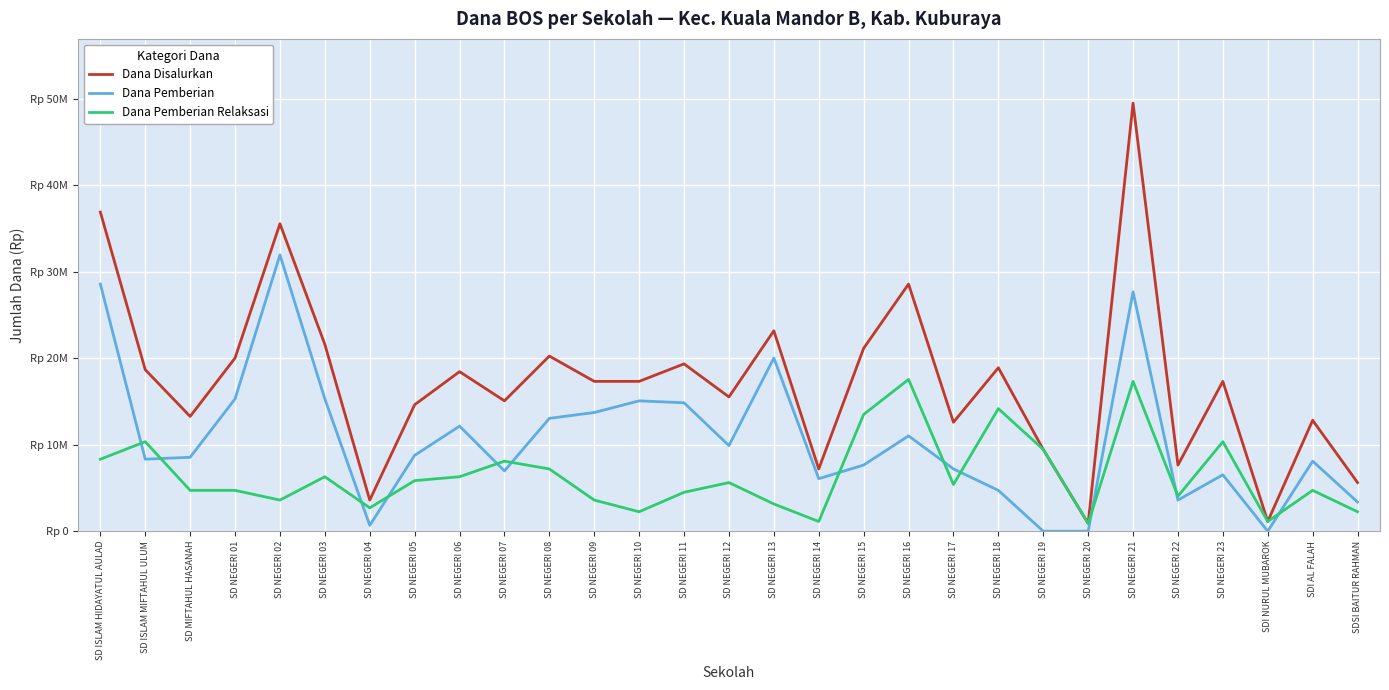

What is the total value across all series at SD NEGERI 09?

34650000